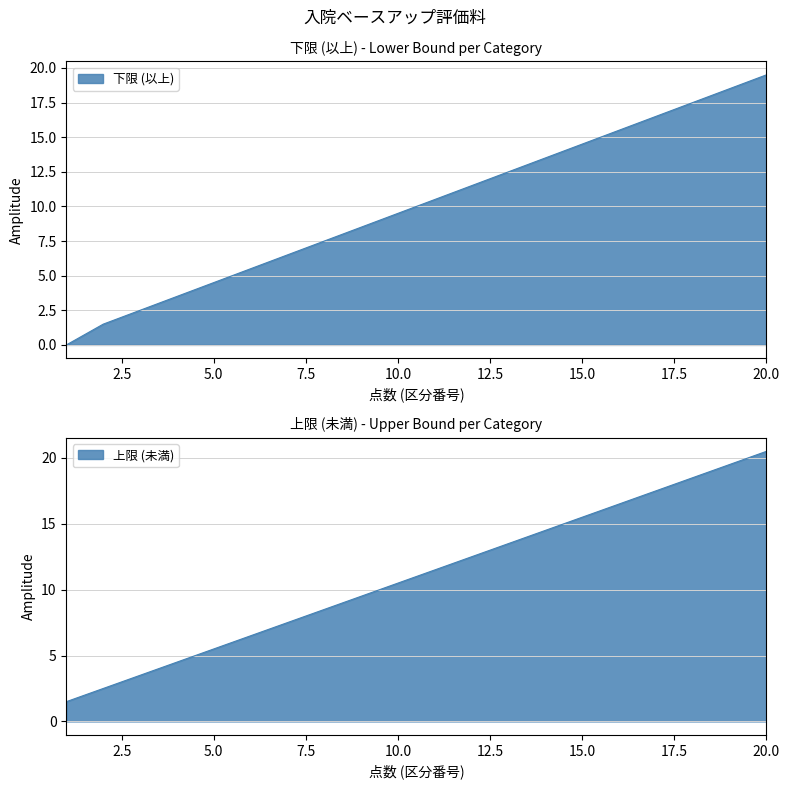

True or false: 上限 (未満) and 下限 (以上) cross at least once.

False